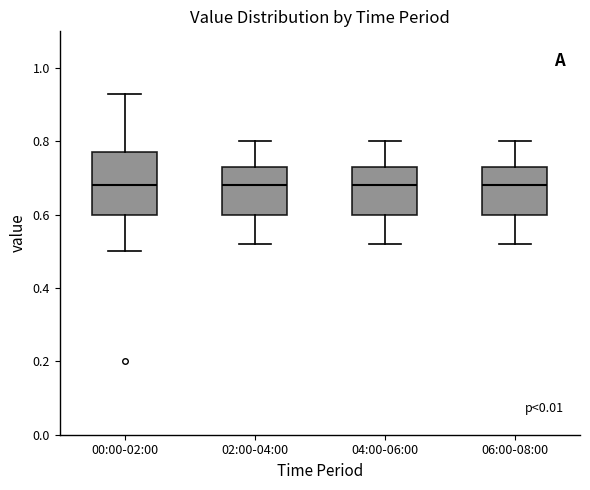

Where does the lower whisker of the box for 04:00-06:00 end on the y-axis? The values are not printed on the chart, so give them approximately, as read against the axis.

0.52